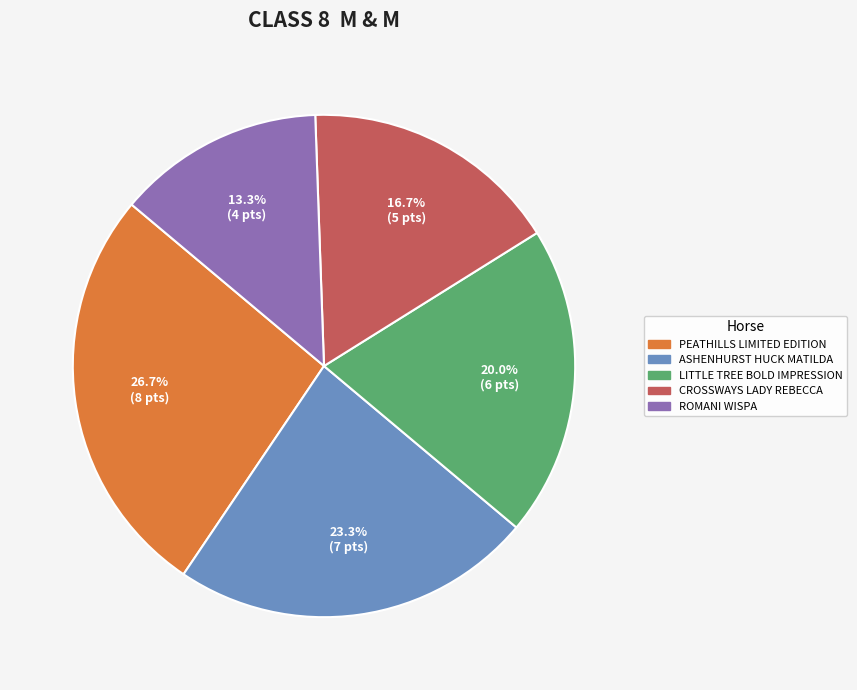

Which has a higher value, CROSSWAYS LADY REBECCA or LITTLE TREE BOLD IMPRESSION?

LITTLE TREE BOLD IMPRESSION